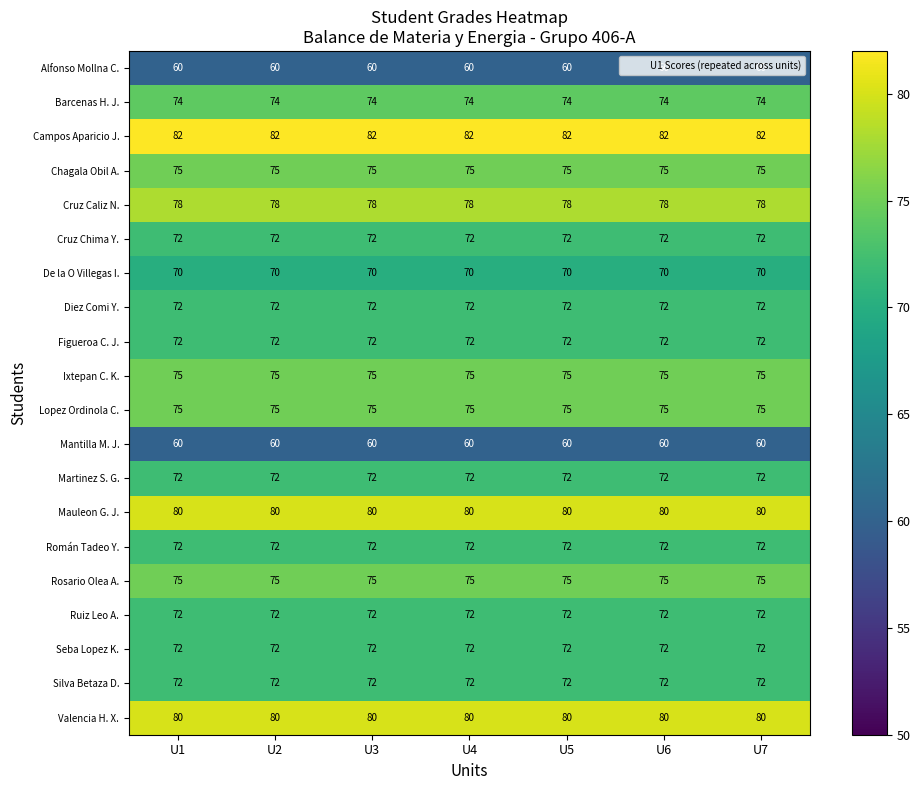

The value of Martinez S. G. at U2 is 22. True or false?

False